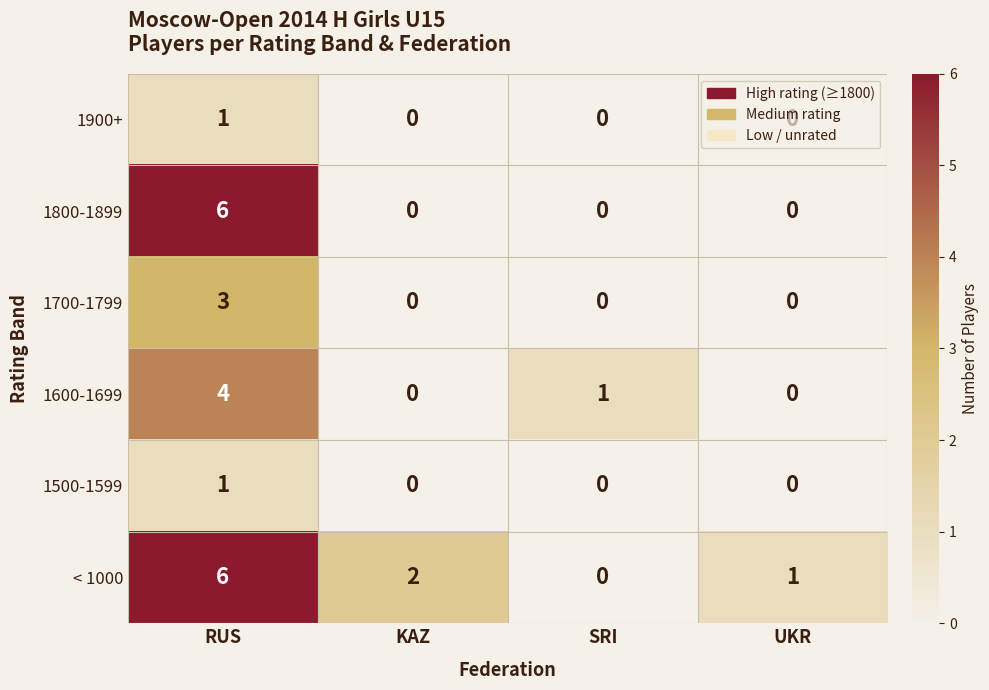

At which label does < 1000 reach its peak?

RUS